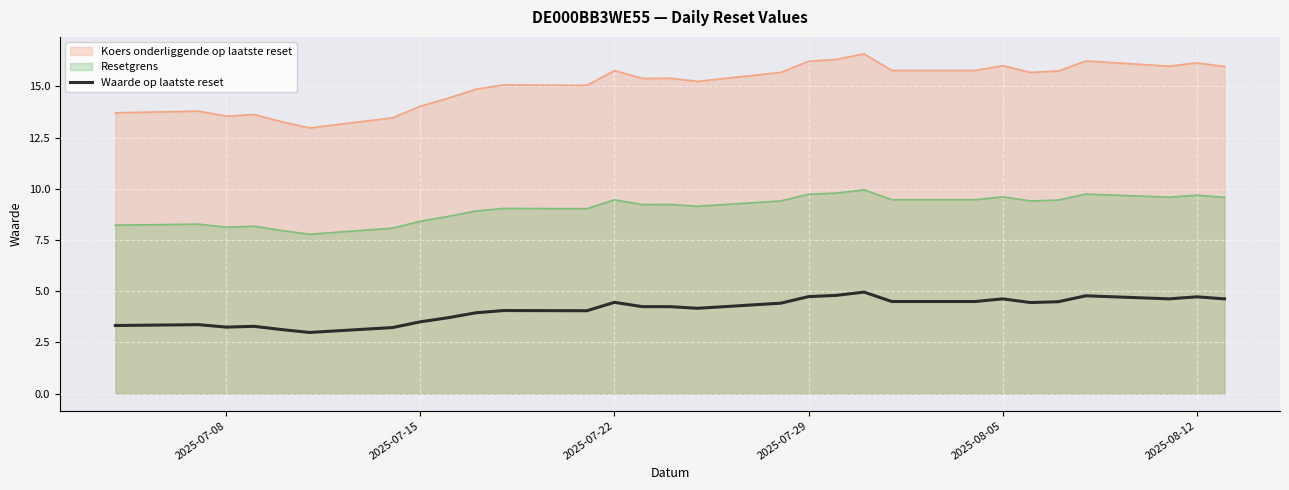

The value at 18 is 5.8. True or false?

False